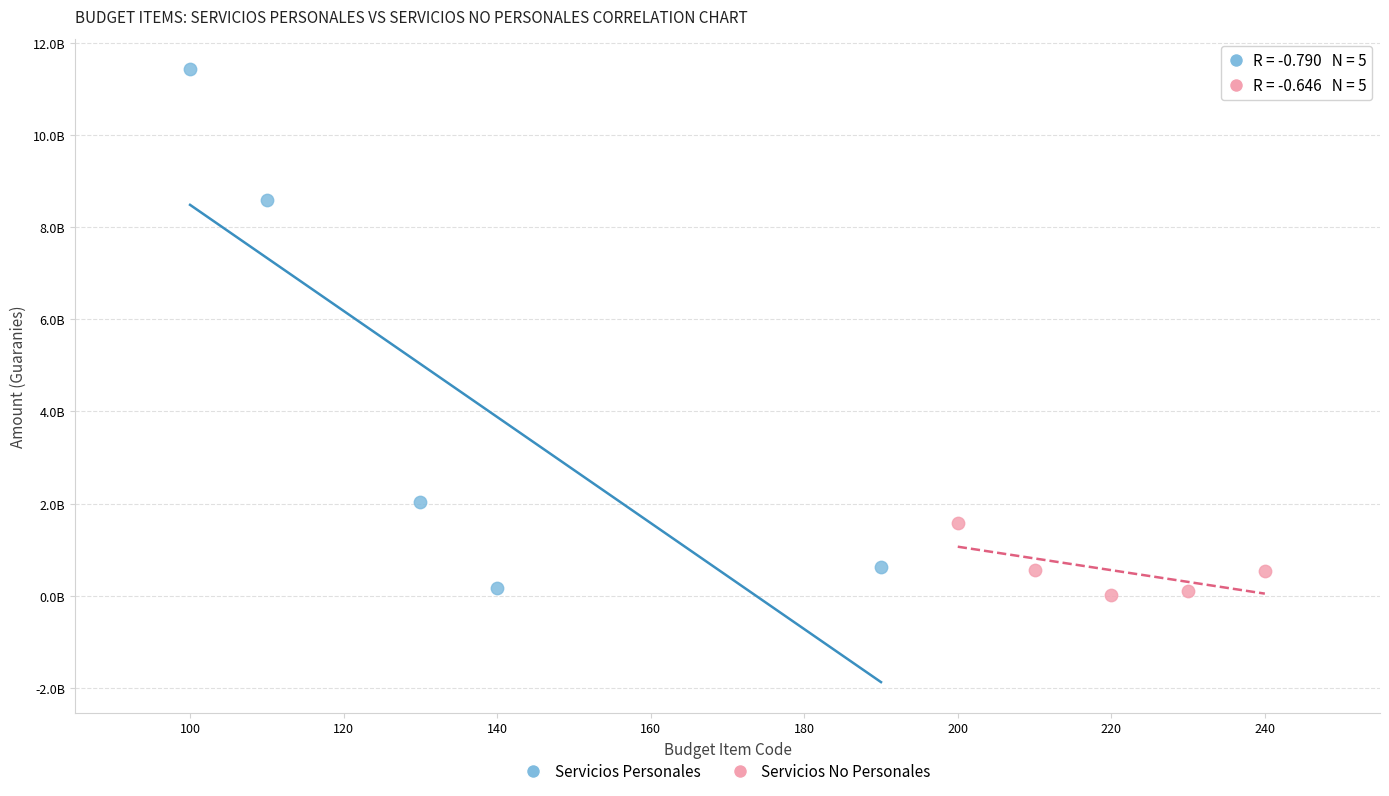

Which series reaches the maximum Y coordinate?

Servicios Personales